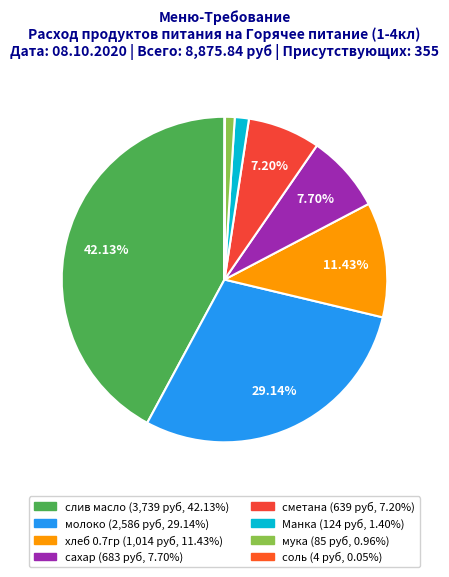

Which has a higher value, хлеб 0.7гр or молоко?

молоко